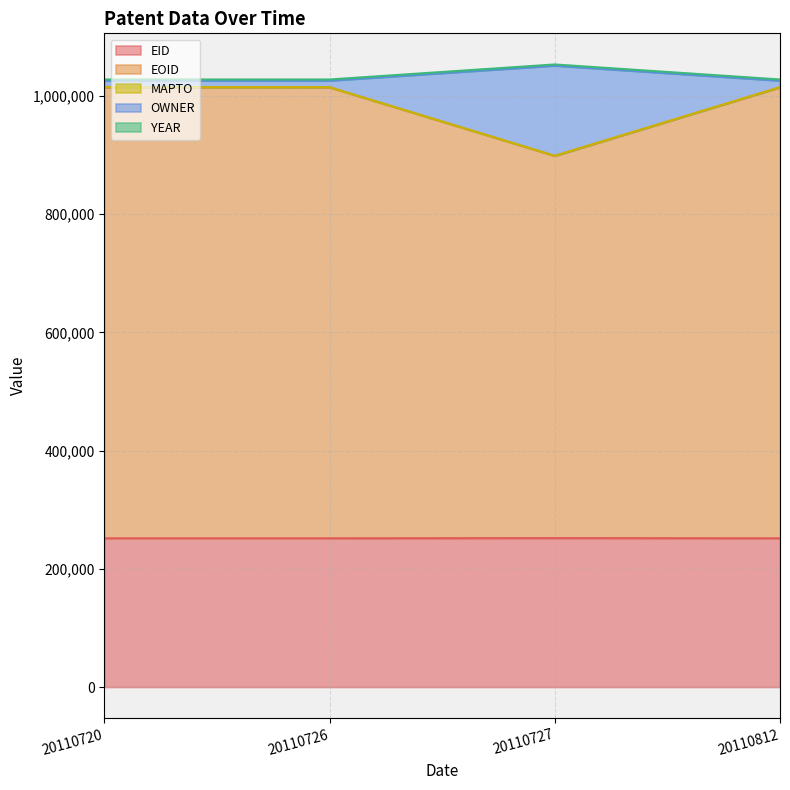

What is the value of the EID point at the 2nd from the left?

251714